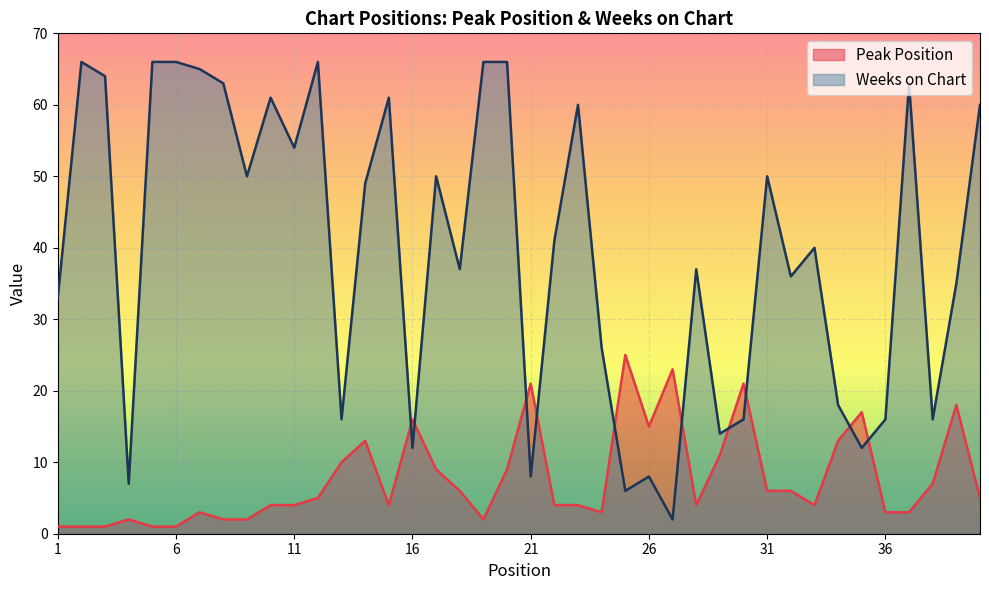

Reading left to right, list all the values displayed in this chart.

Peak Position: 1	1	1	2	1	1	3	2	2	4	4	5	10	13	4	16	9	6	2	9	21	4	4	3	25	15	23	4	11	21	6	6	4	13	17	3	3	7	18	5
Weeks on Chart: 33	66	64	7	66	66	65	63	50	61	54	66	16	49	61	12	50	37	66	66	8	41	60	26	6	8	2	37	14	16	50	36	40	18	12	16	63	16	35	60